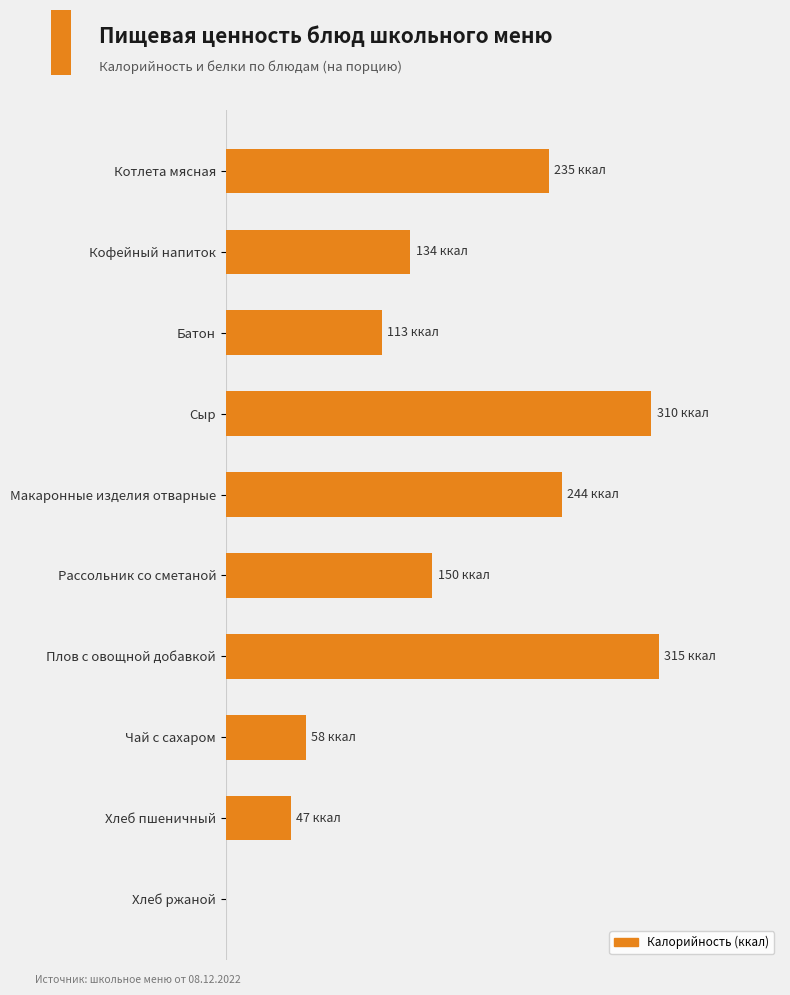

How many data points are less than 150?

5